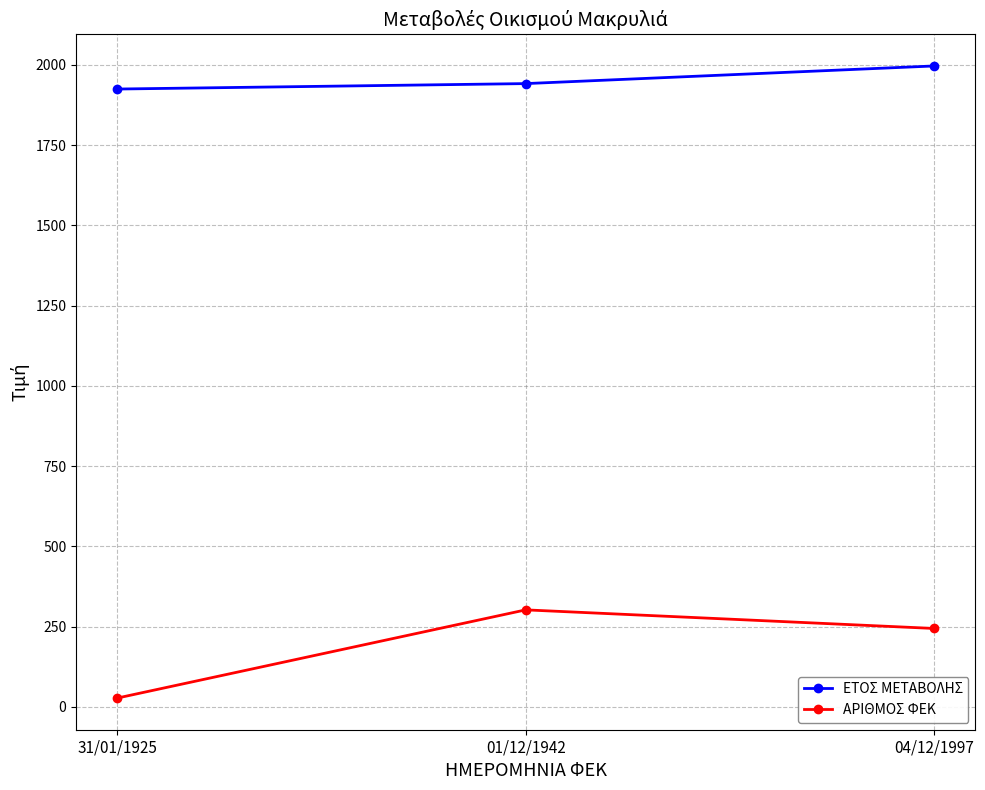

What is the sum of all ΕΤΟΣ ΜΕΤΑΒΟΛΗΣ values?

5864